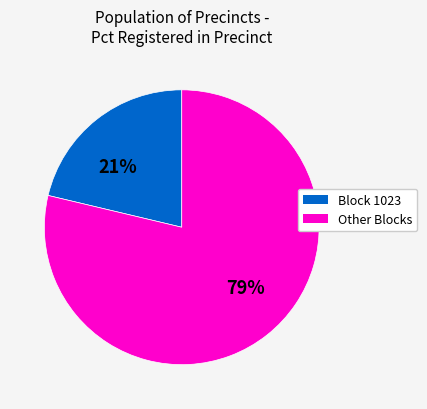

Does any single category account for the majority?

Yes